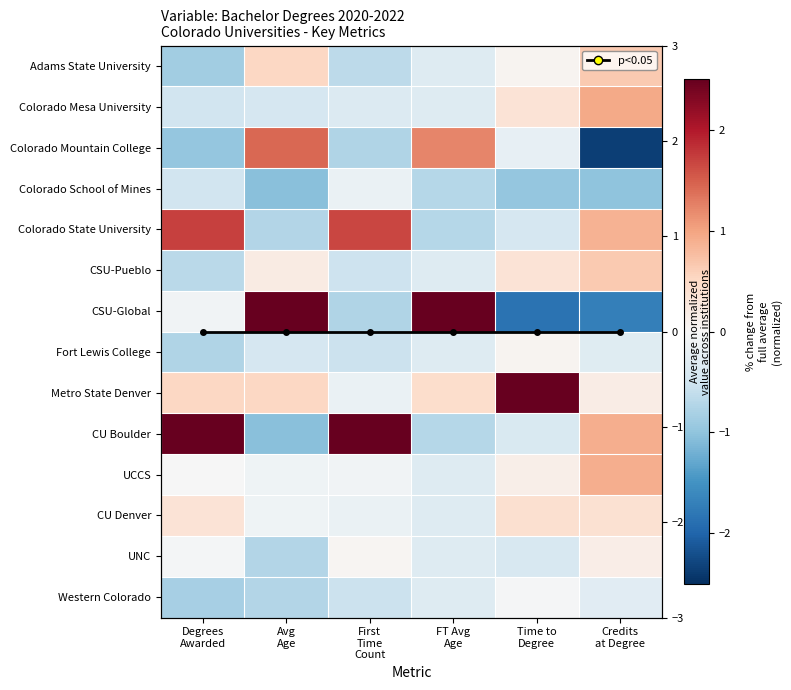

The value of Fort Lewis College at First Time Count is -0.2. True or false?

False